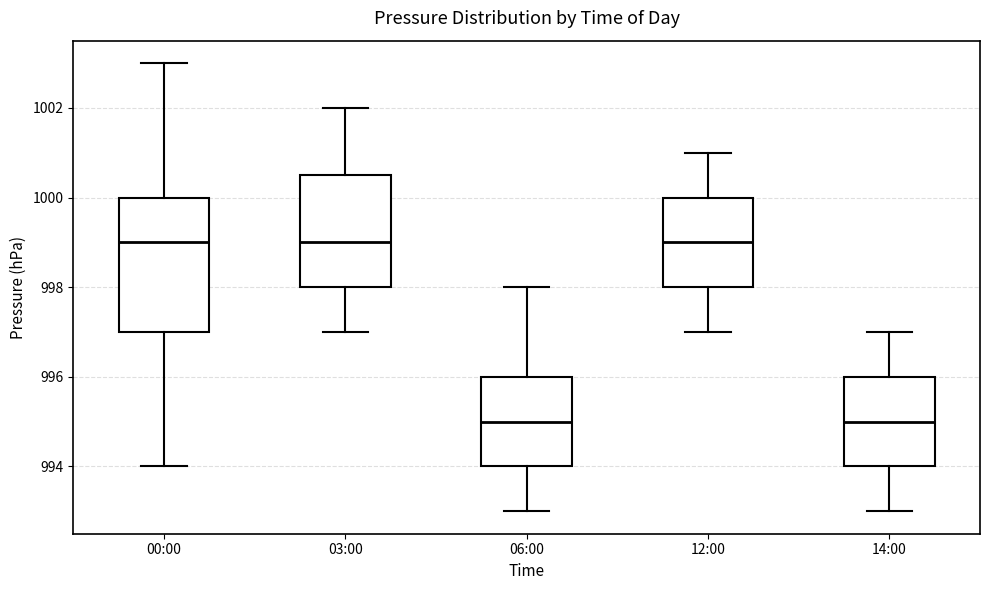

Comparing the boxes themselves (not the whiskers), which one is the tallest?

00:00